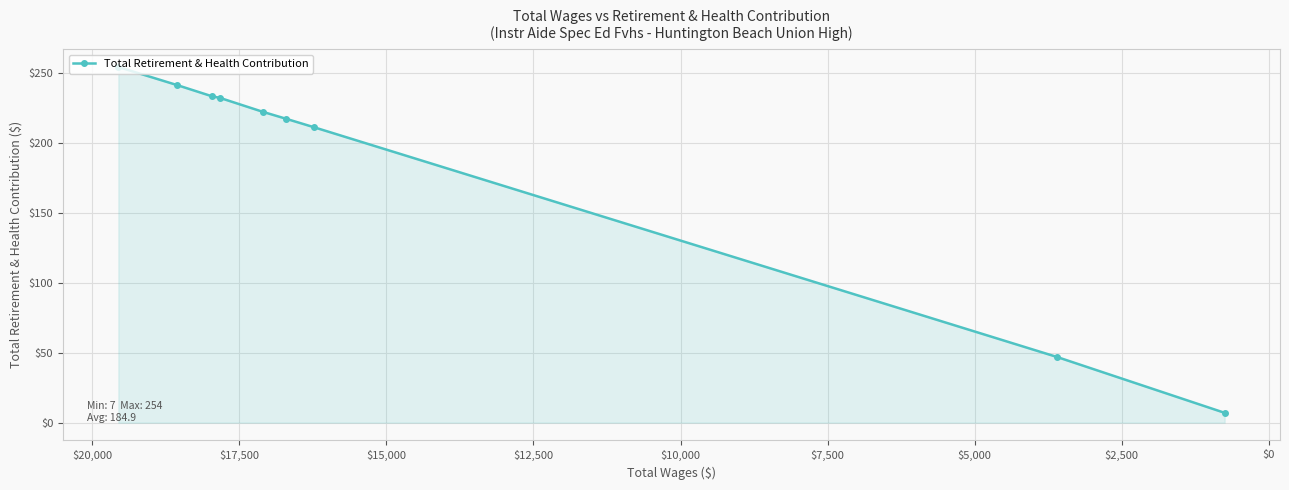

What is the sum of all values?

1664